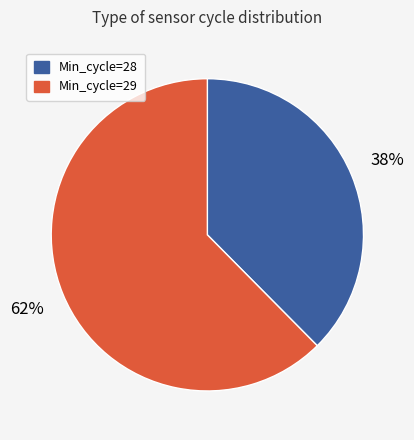

How many segments does this pie chart have?

2